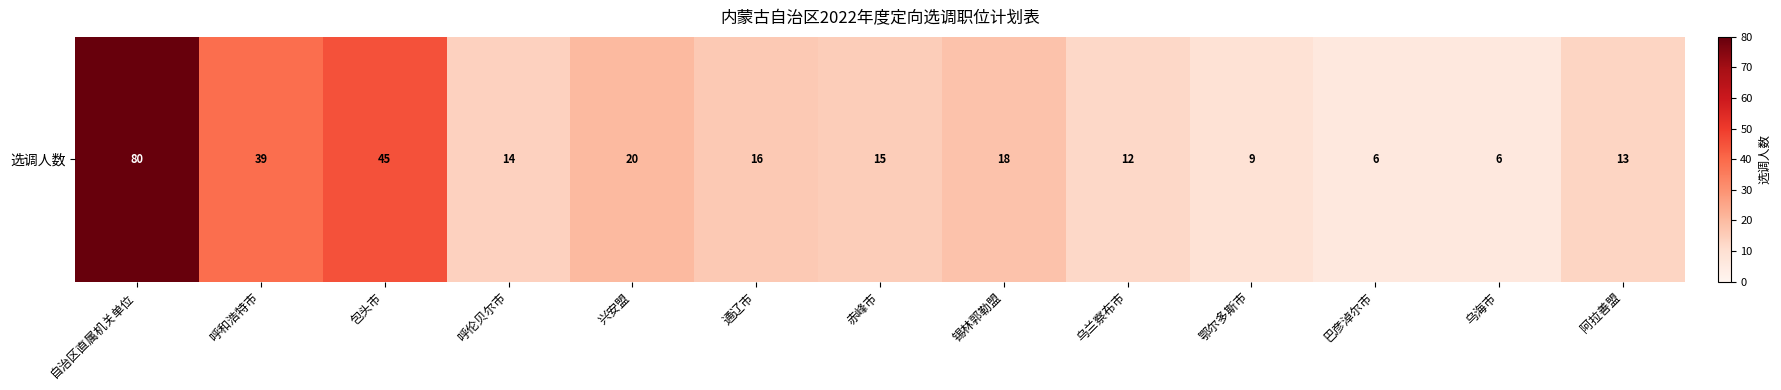

True or false: the data shows 6 at 呼伦贝尔市.

False